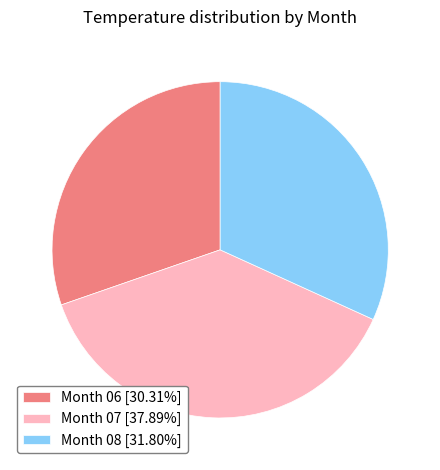

Combined, do Month 07 [37.89%] and Month 08 [31.80%] account for over 50%?

Yes